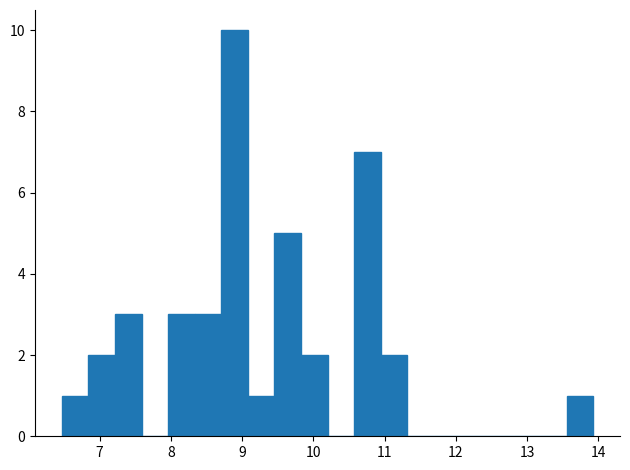

Around what value on the x-axis is the tallest bar? Give the approximate position of its centre, as read against the axis.

8.9